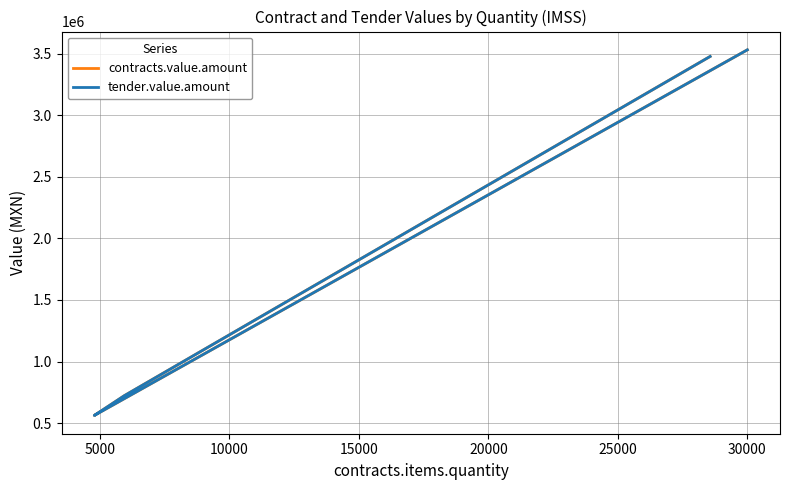

True or false: tender.value.amount has a value of 6295331.8 at 30000.

False